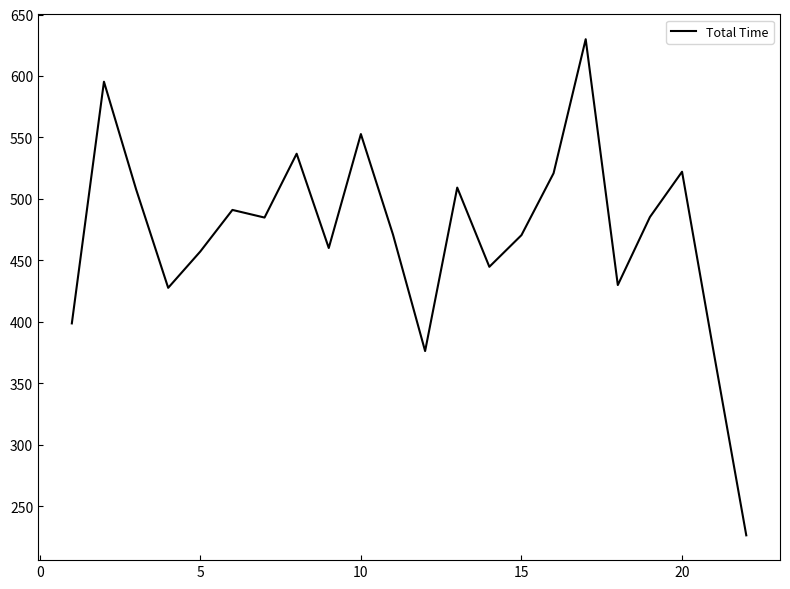

What is the maximum value shown in the chart?

629.9